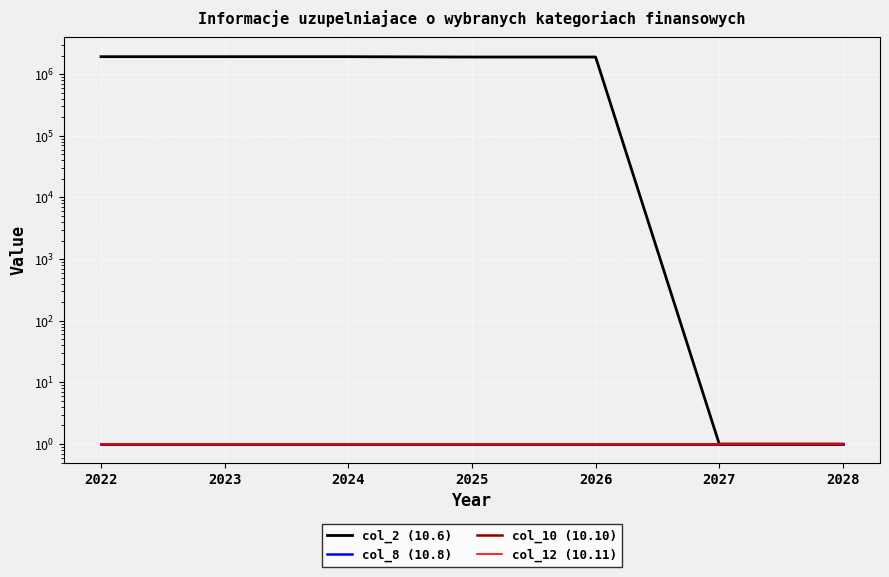

Reading left to right, list all the values displayed in this chart.

col_2 (10.6): 2022=1923750	2023=1923750	2024=1923750	2025=1900000	2026=1900000	2027=1	2028=1
col_8 (10.8): 2022=1	2023=1	2024=1	2025=1	2026=1	2027=1	2028=1
col_10 (10.10): 2022=1	2023=1	2024=1	2025=1	2026=1	2027=1	2028=1
col_12 (10.11): 2022=1	2023=1	2024=1	2025=1	2026=1	2027=1	2028=1